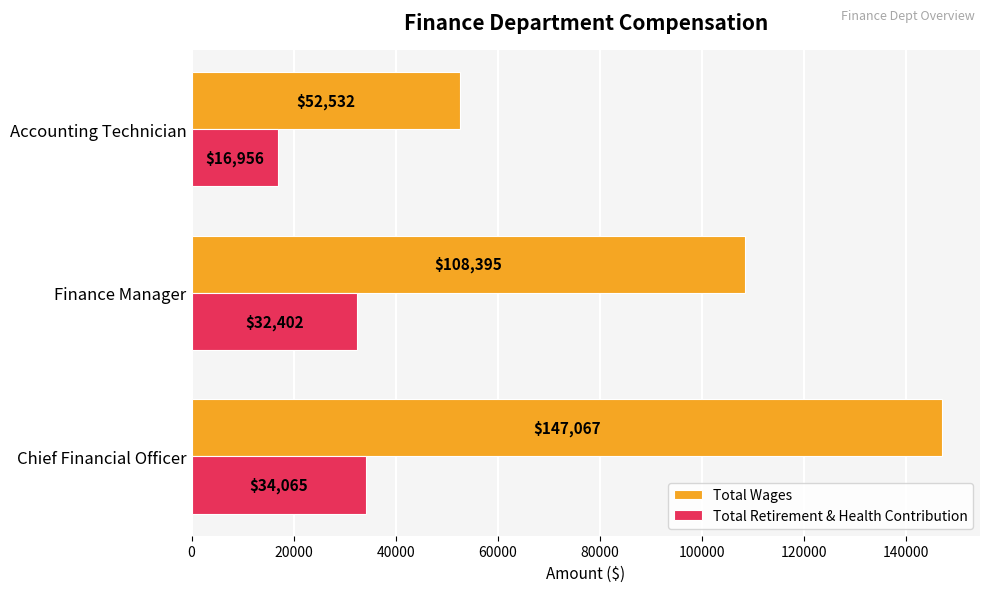

Where is Total Wages nearest to the value 99799?

Finance Manager